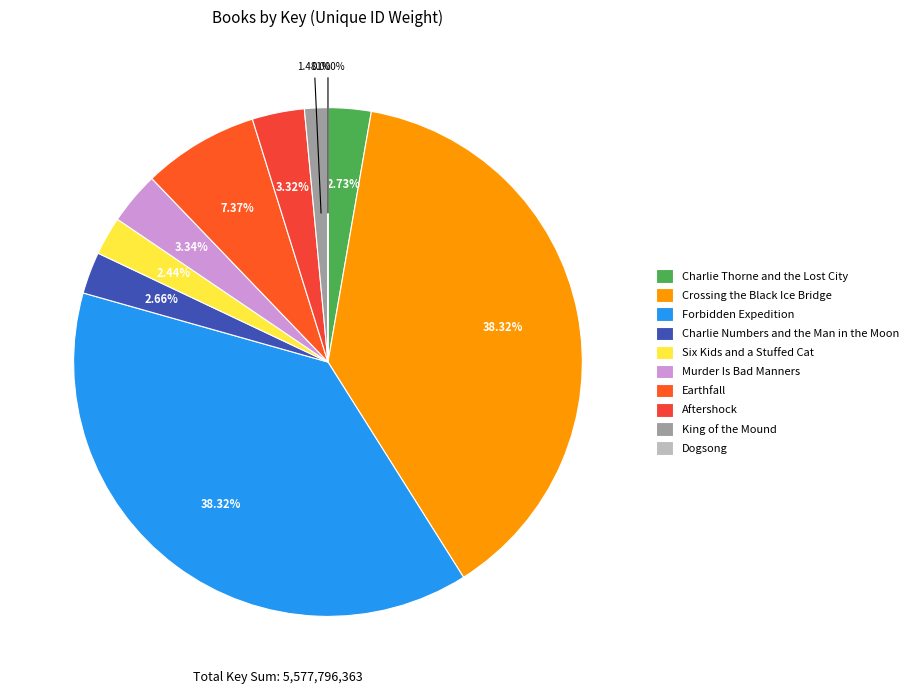

Count the number of slices in the pie.

10